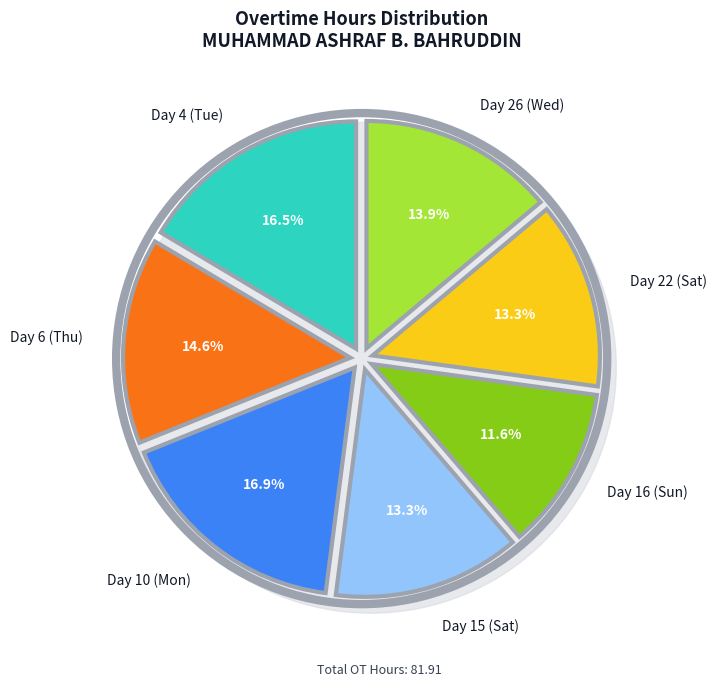

To the nearest percent, what percentage of the pie is Day 22 (Sat)?

13%